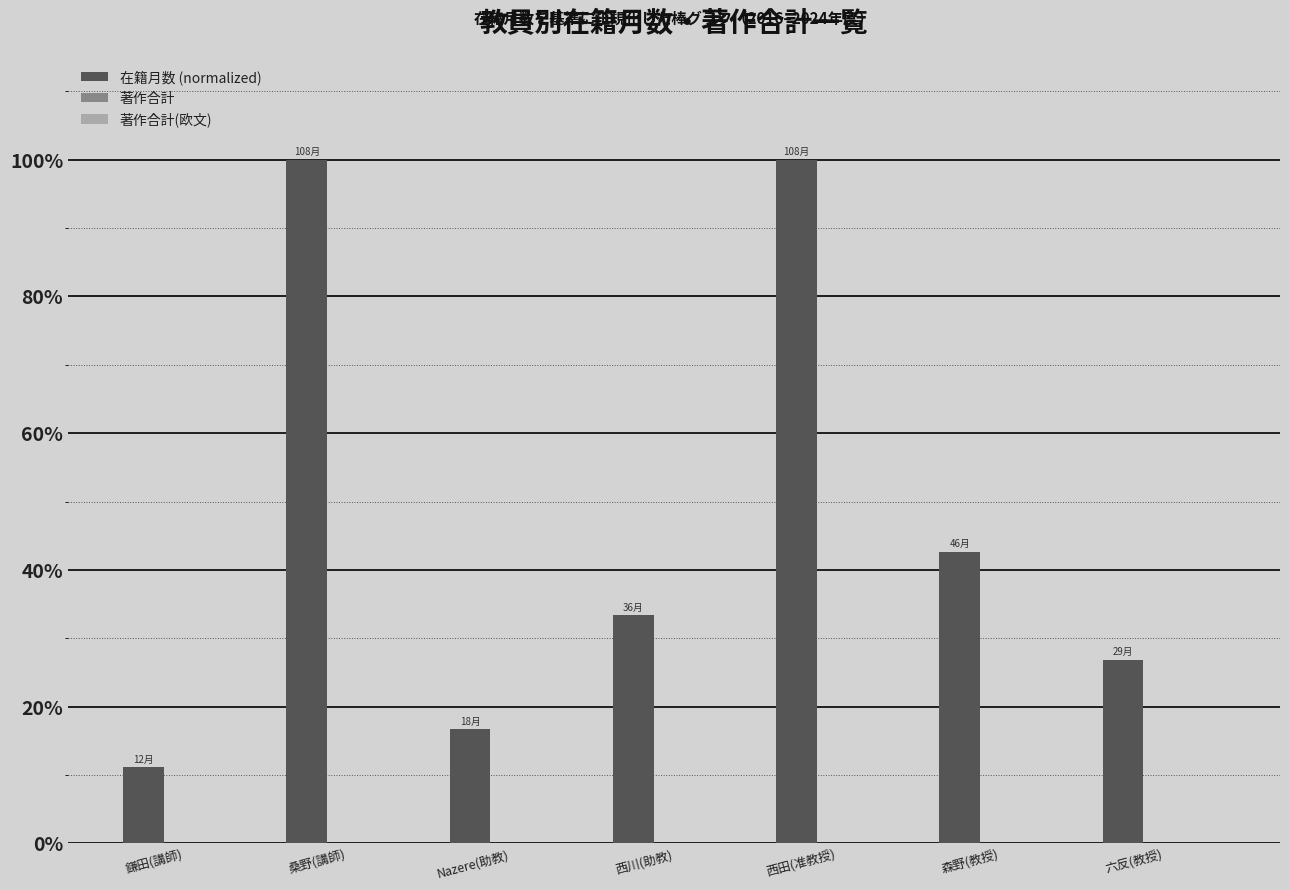

Are the bars horizontal?

No